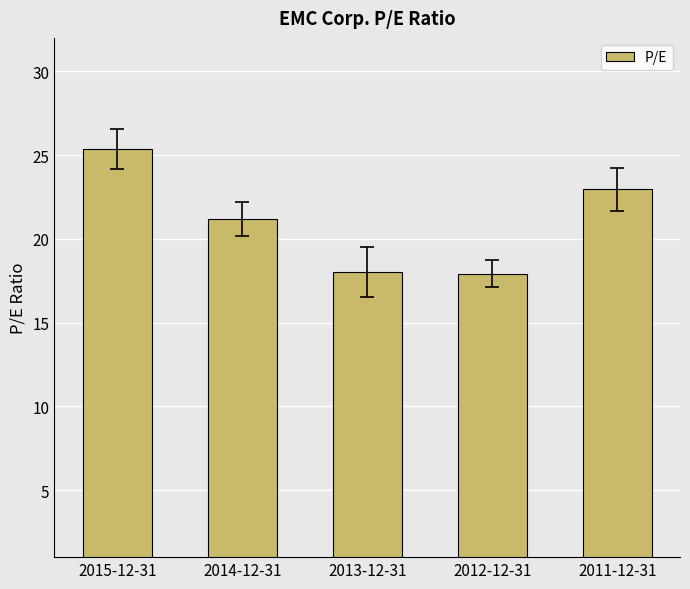

The value at 2011-12-31 is 23.0. True or false?

True